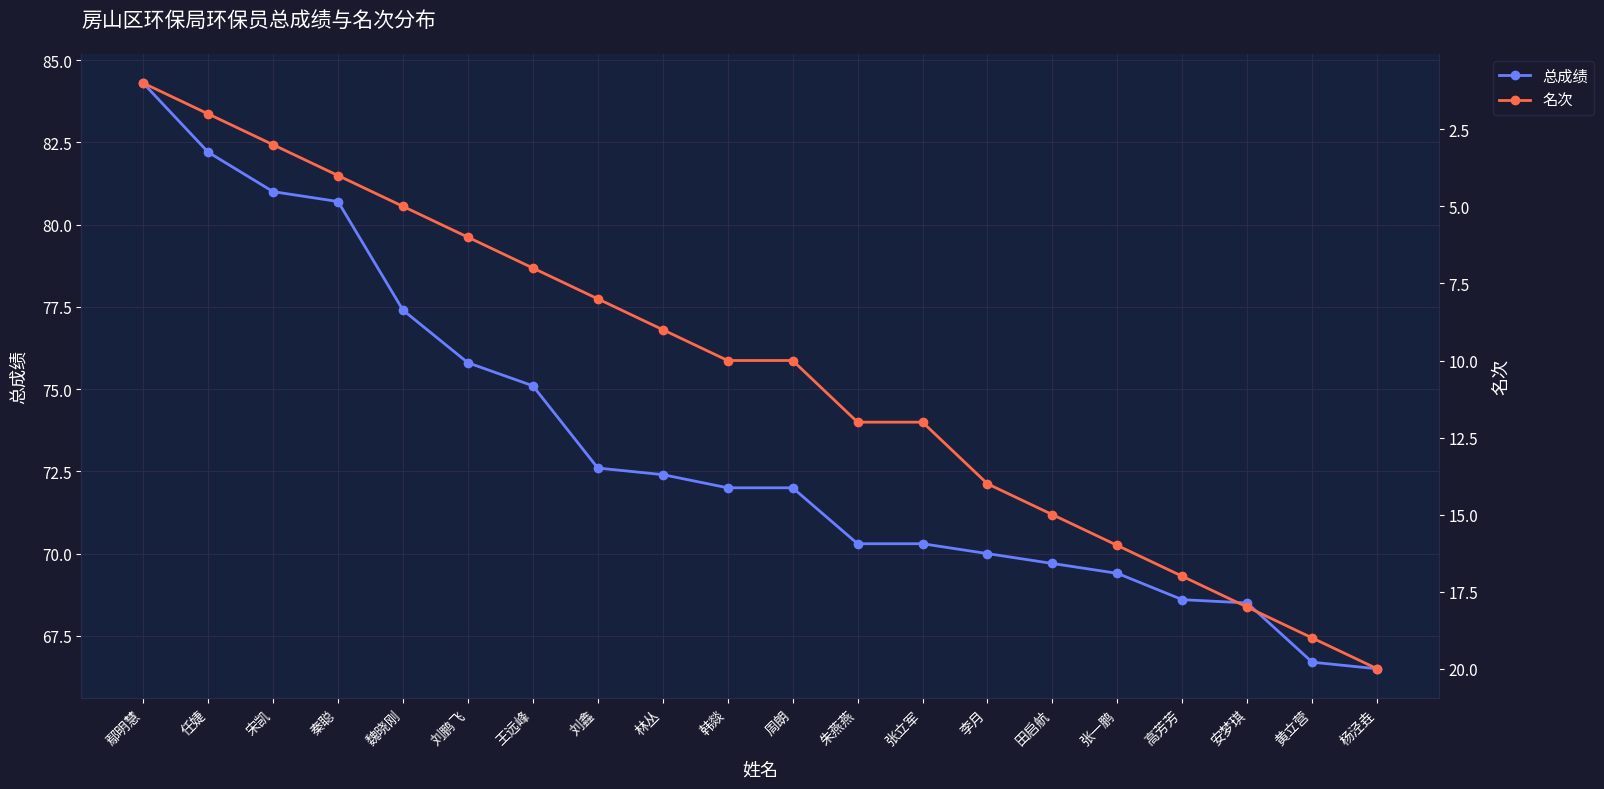

List the labels in order of 名次 value, smallest first.

鄢明慧, 任婕, 宋凯, 秦聪, 魏晓刚, 刘鹏飞, 王远峰, 刘鑫, 林丛, 韩燚, 周朗, 朱燕燕, 张立军, 李月, 田启航, 张一鹏, 高芳芳, 安梦琪, 黄立营, 杨泾垚